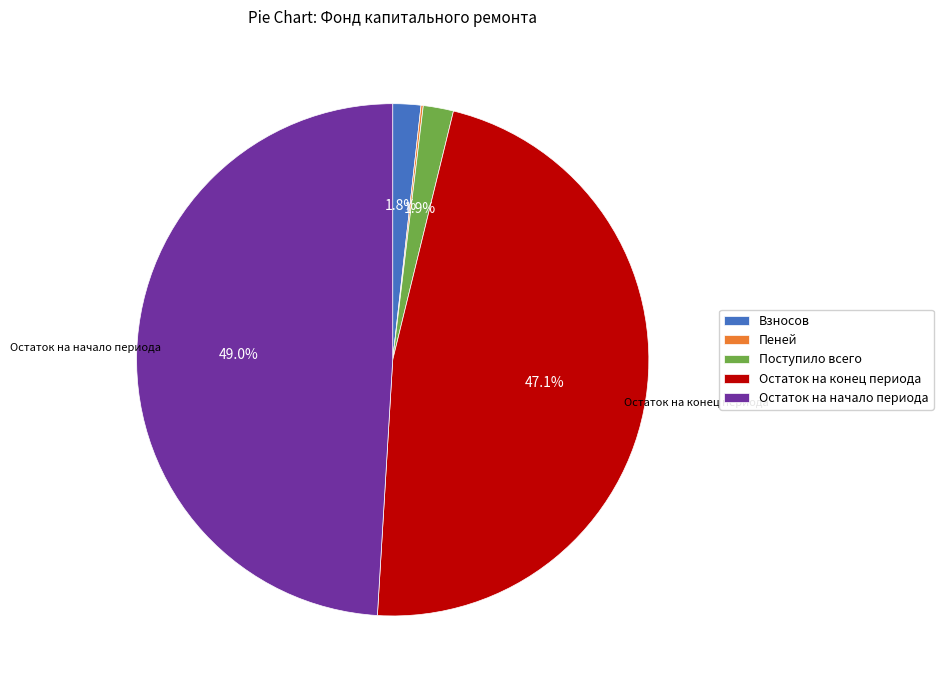

What is the largest slice in the pie chart?

Остаток на начало периода